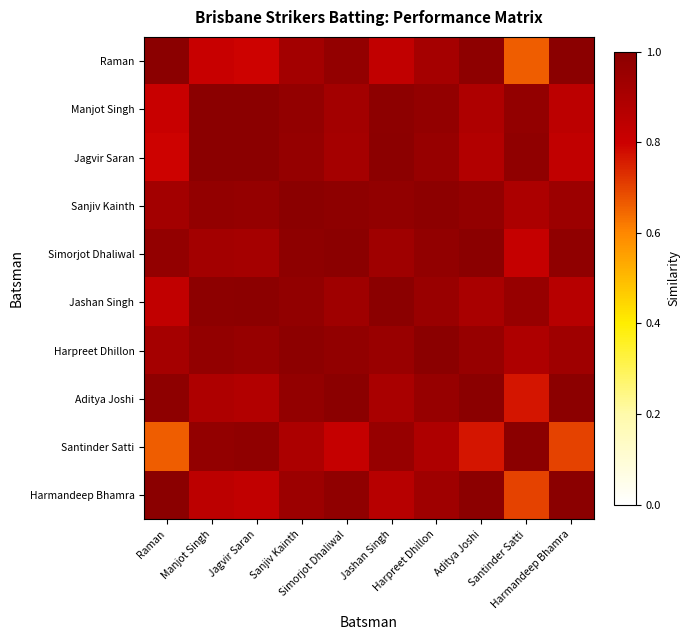

At how many categories does at least one series exceed 0?

10